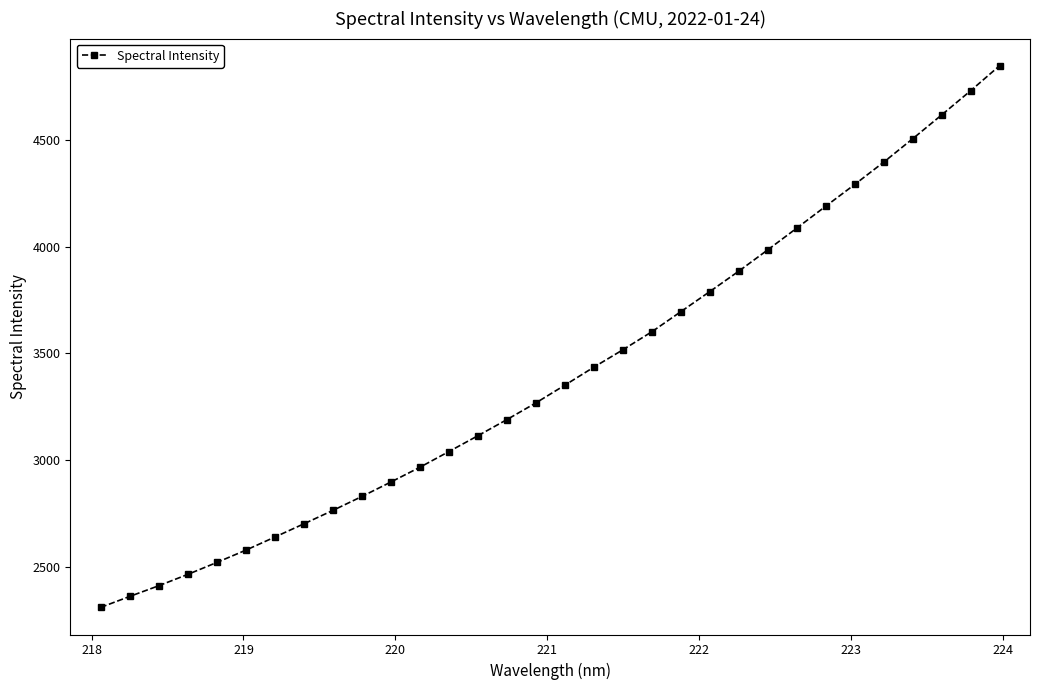

What is the average value?

3405.8